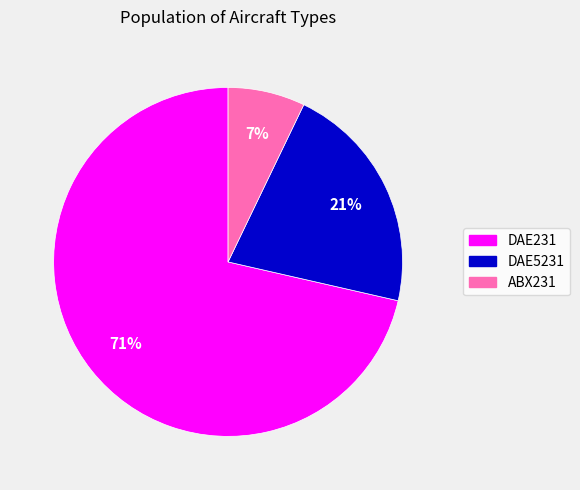

How many segments does this pie chart have?

3